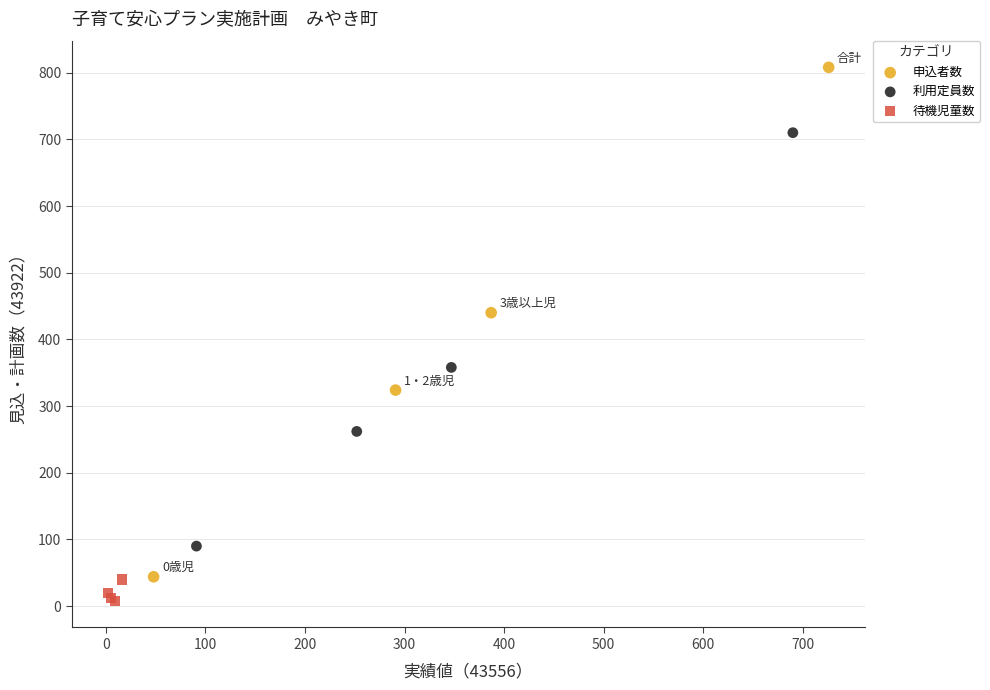

Which series contains the lowest Y value?

待機児童数